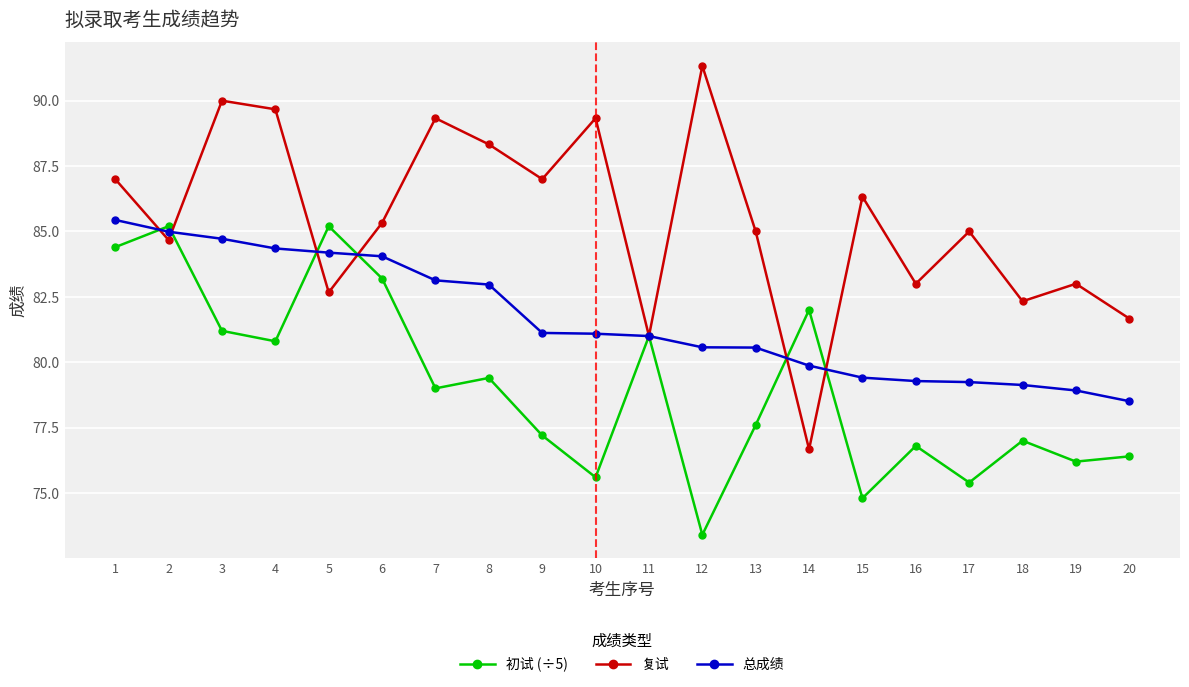

True or false: 总成绩 and 复试 intersect in this chart.

True